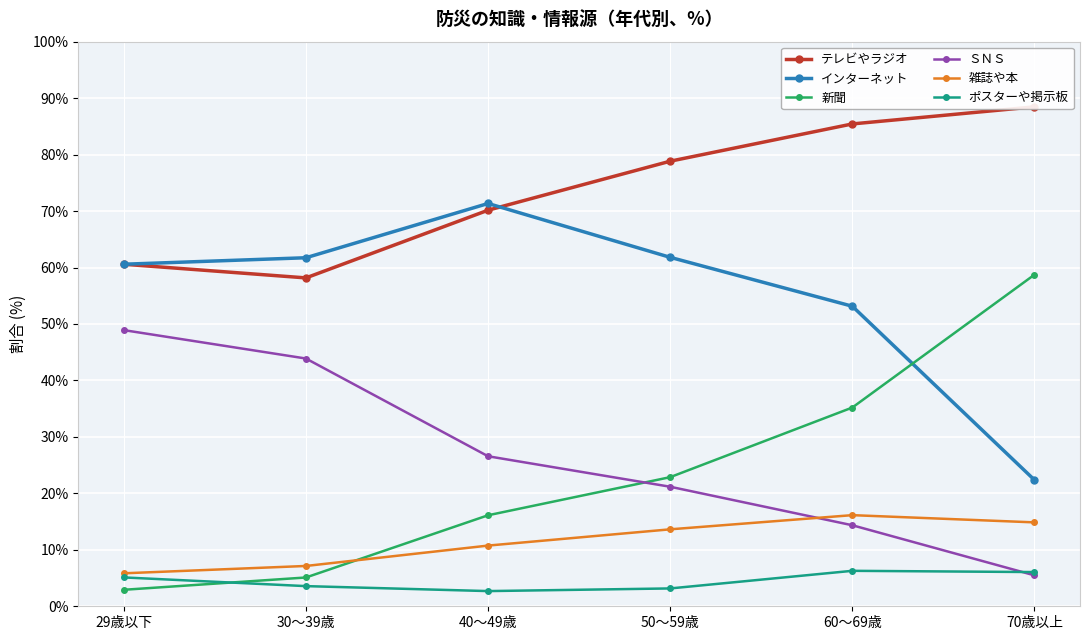

Is the value of ポスターや掲示板 at 70歳以上 greater than the value of ＳＮＳ at 60～69歳?

No